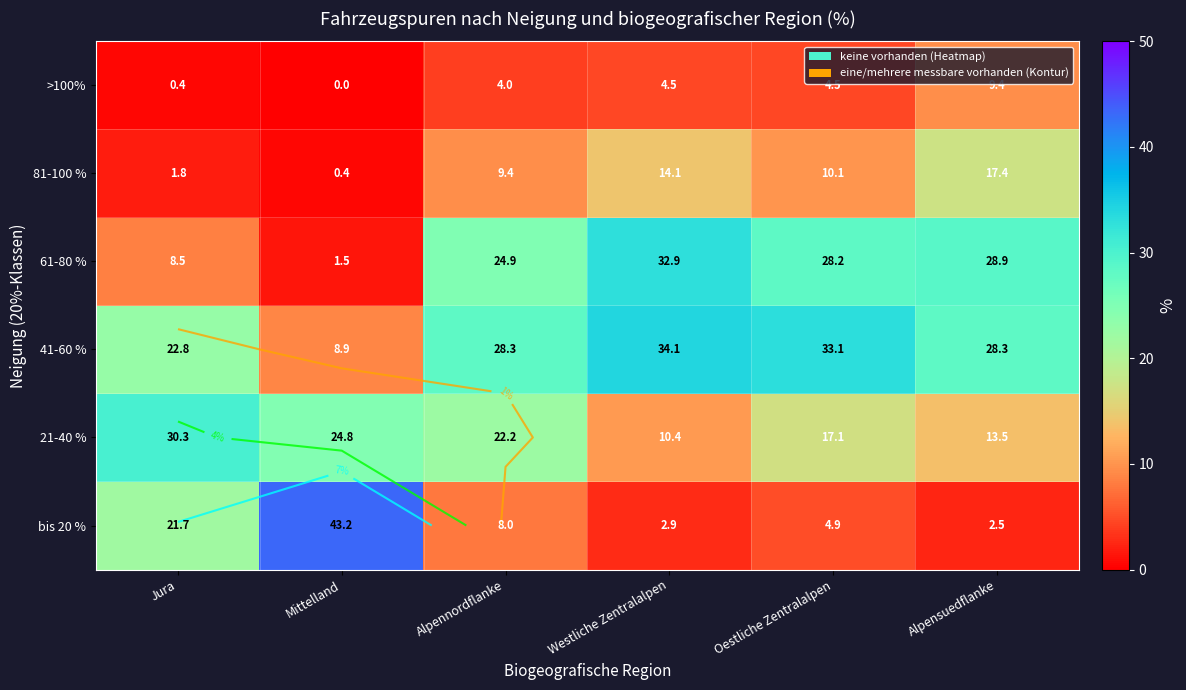

At Westliche Zentralalpen, list the series in order from smallest to largest.

bis 20 %, >100%, 21-40 %, 81-100 %, 61-80 %, 41-60 %